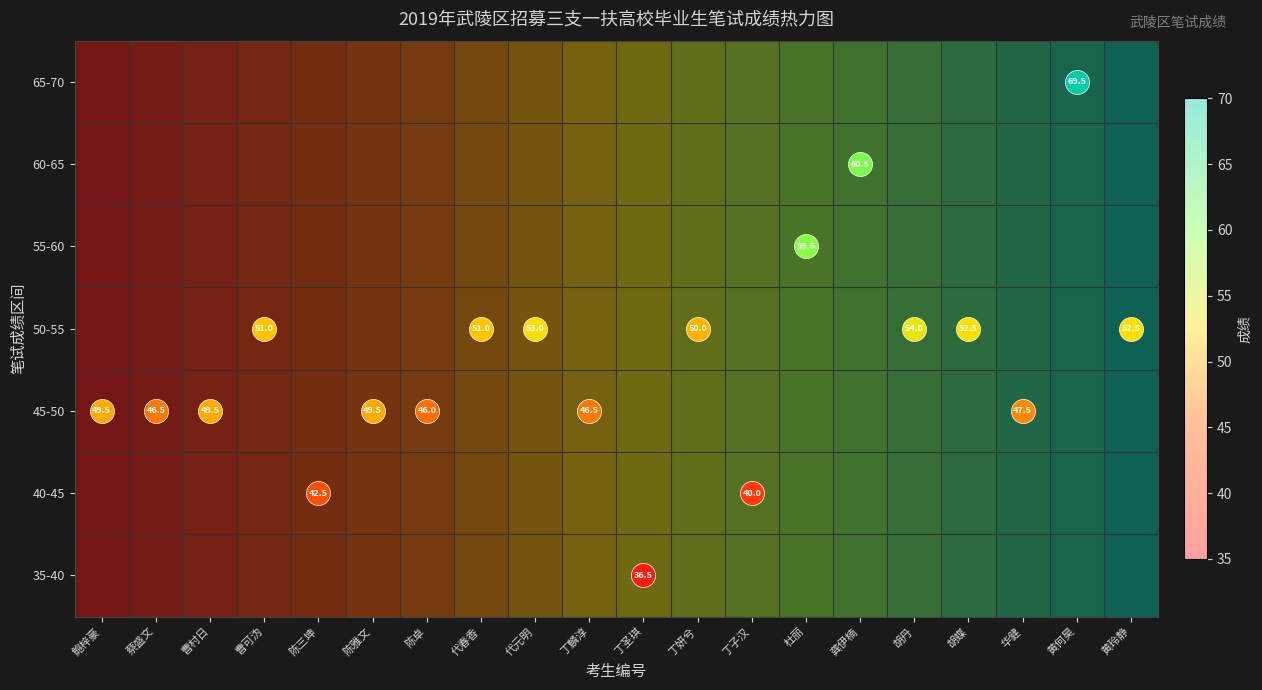

At 曹可沩, list the series in order from largest to smallest.

35-40, 40-45, 45-50, 50-55, 55-60, 60-65, 65-70